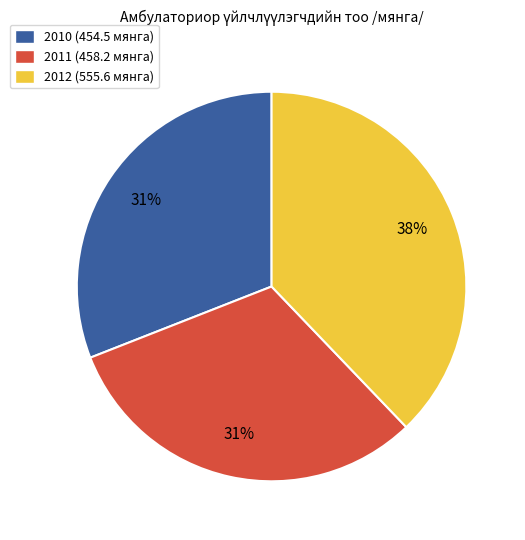

To the nearest percent, what is the combined percentage of 2010 (454.5 мянга) and 2011 (458.2 мянга)?

62%